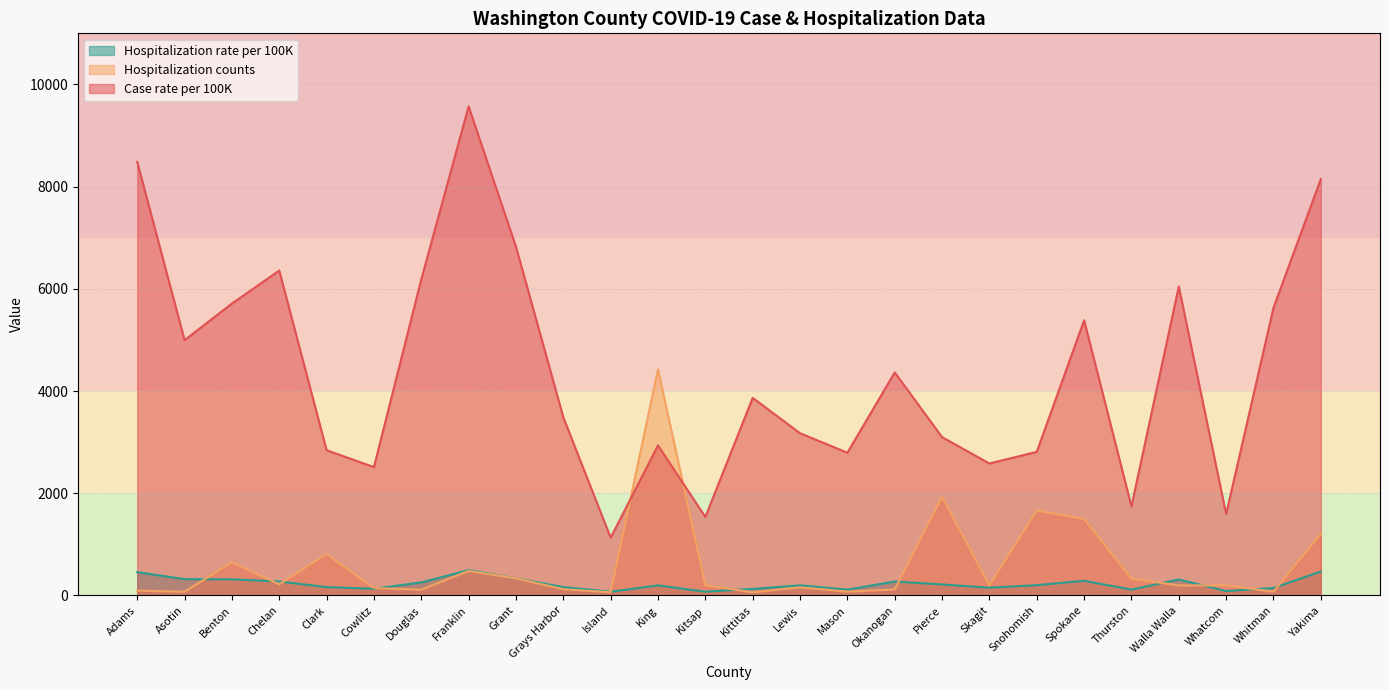

Is it true that Case counts equals 42.2 at Adams?

False